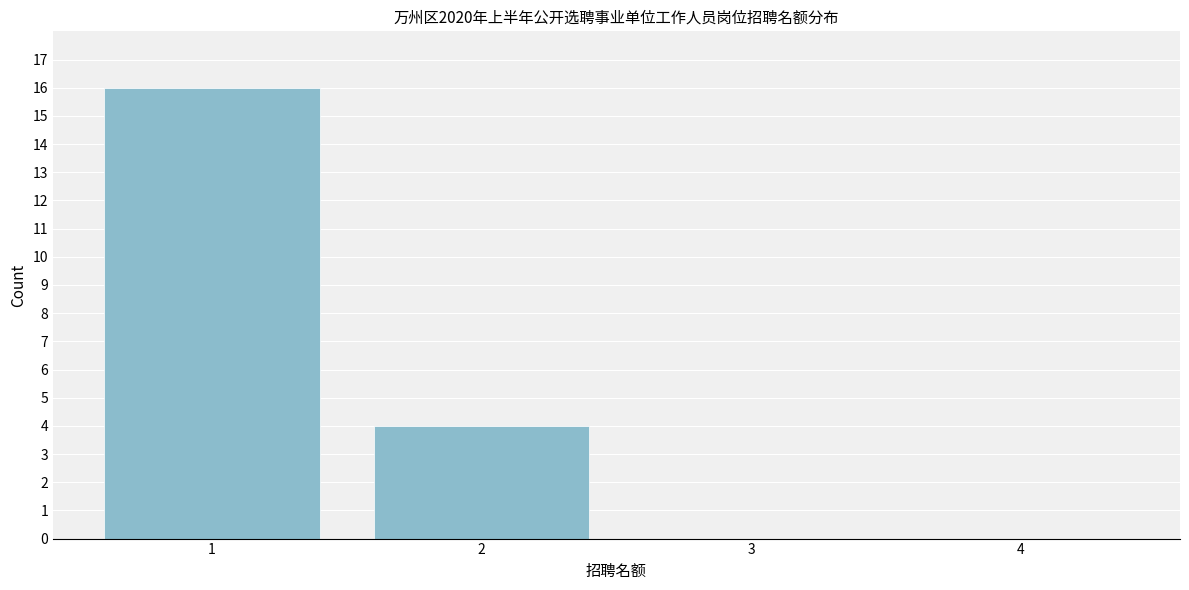

Reading left to right, extract all data points from this chart.

1=16	2=4	3=0	4=0